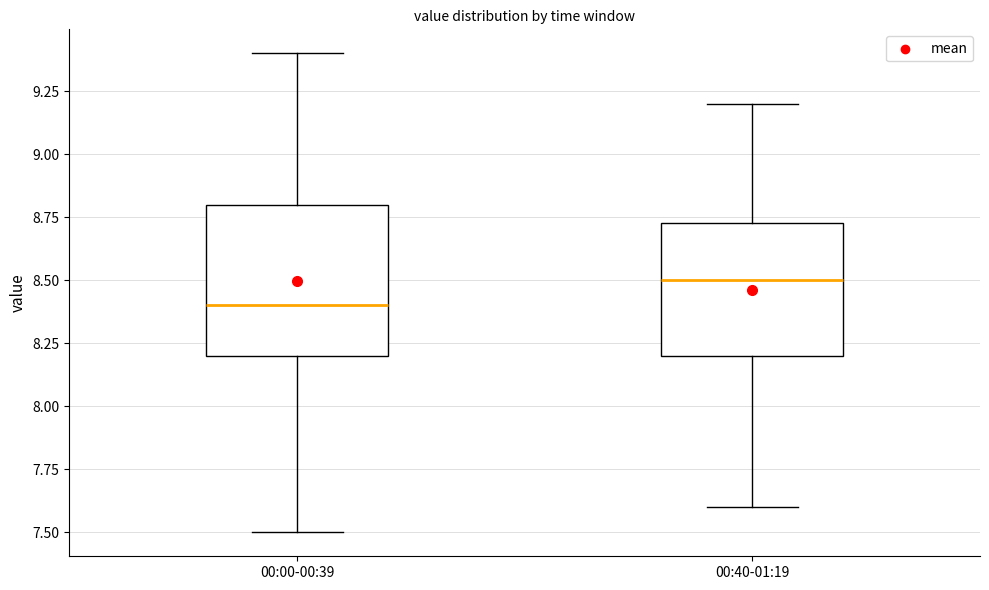

Which box's median line is the highest?

00:40-01:19